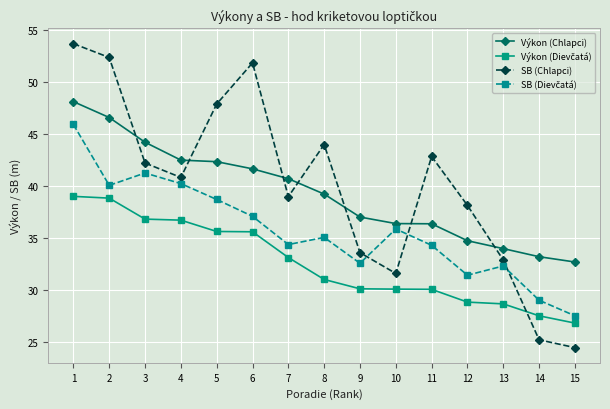

What is the value of the Výkon (Chlapci) point at the 14th from the left?

33.2